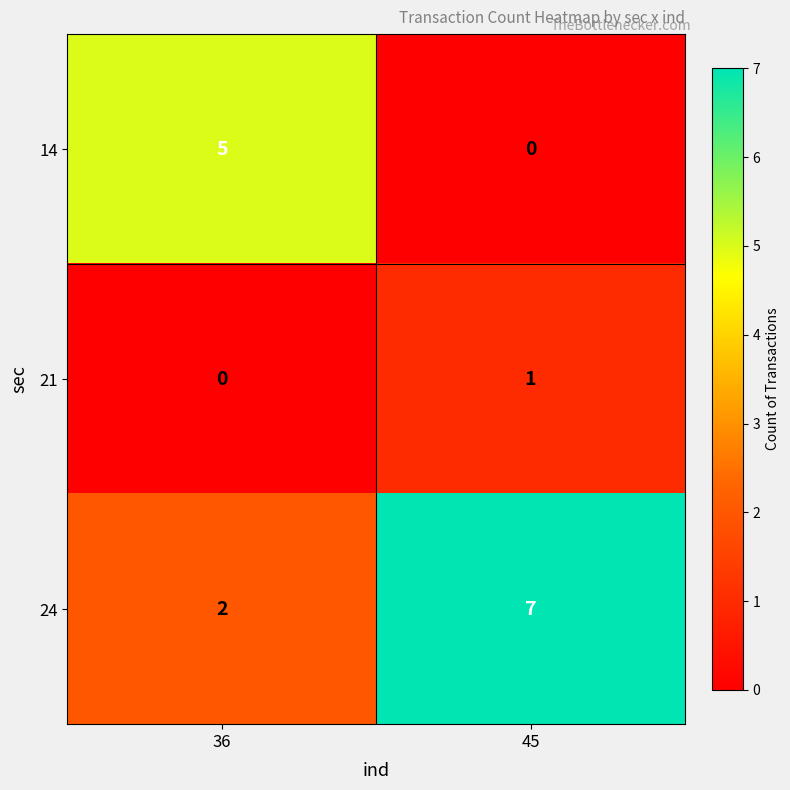

Which category has the highest value across all series?

45